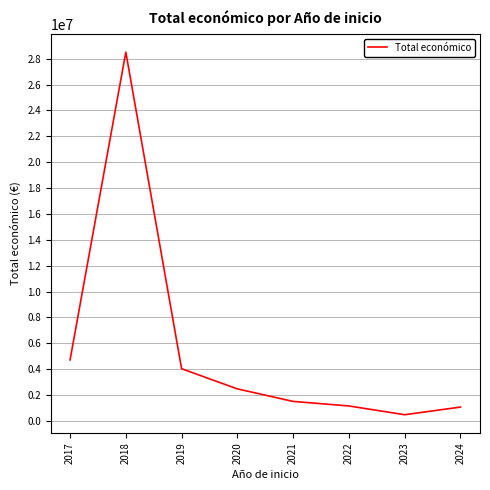

At which label does the data first exceed 2476786?

2017